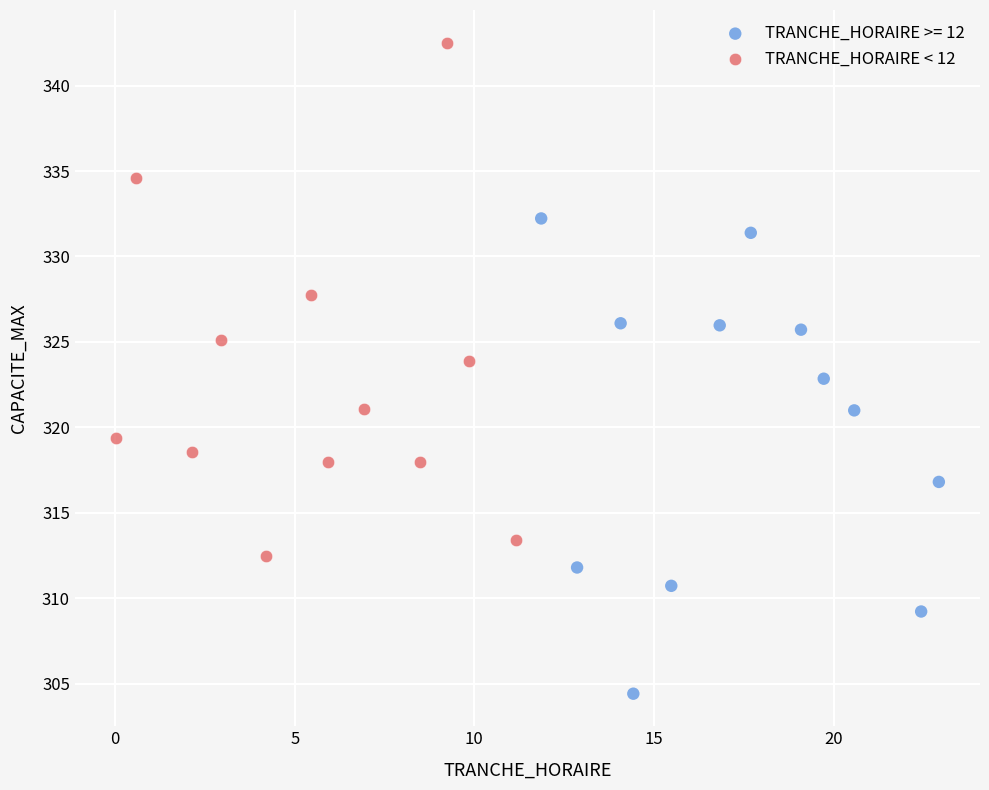

Which series contains the lowest Y value?

TRANCHE_HORAIRE >= 12